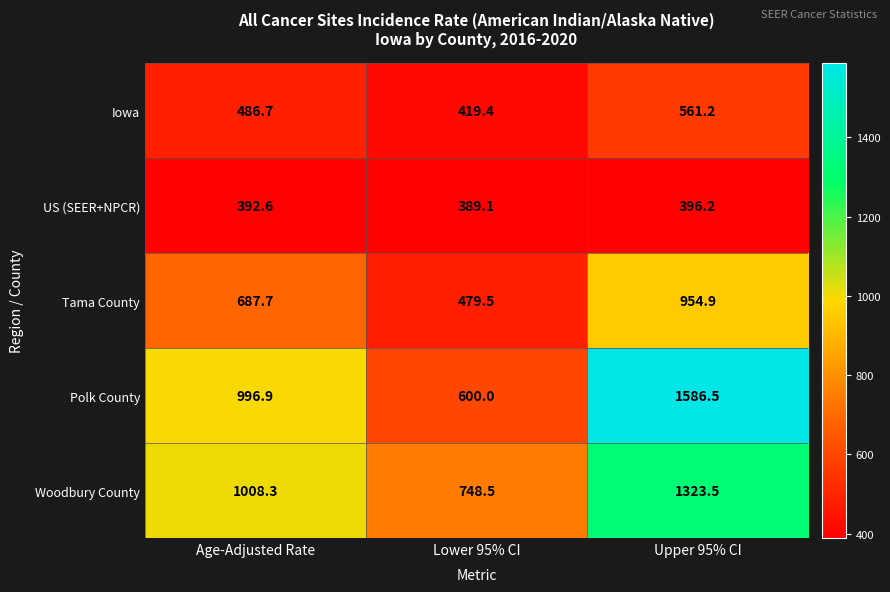

What is the maximum value shown in the chart?

1586.5